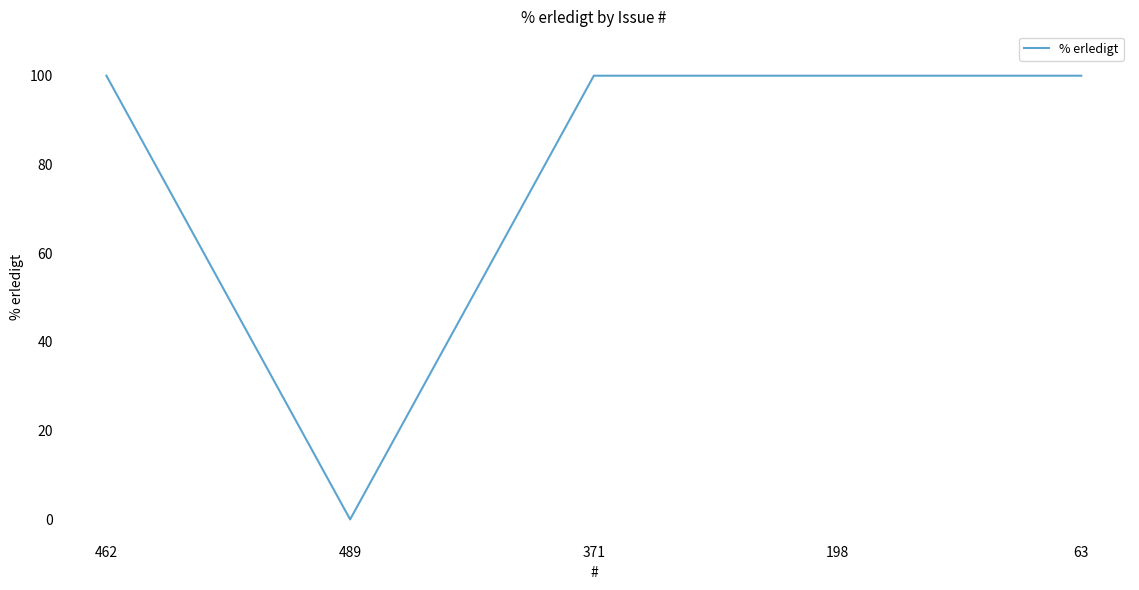

What is the sum of all values?

400